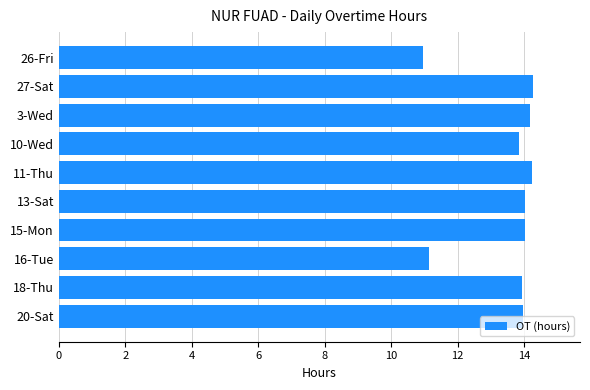

What is the sum of all values?

134.6